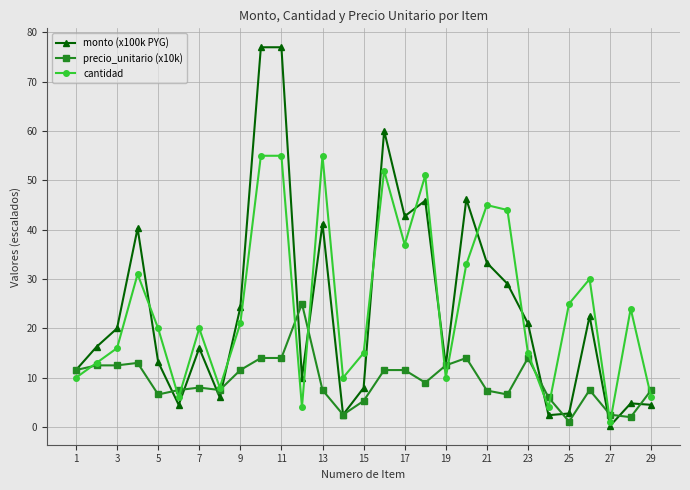

Which series has the widest spread of values?

monto (x100k PYG)